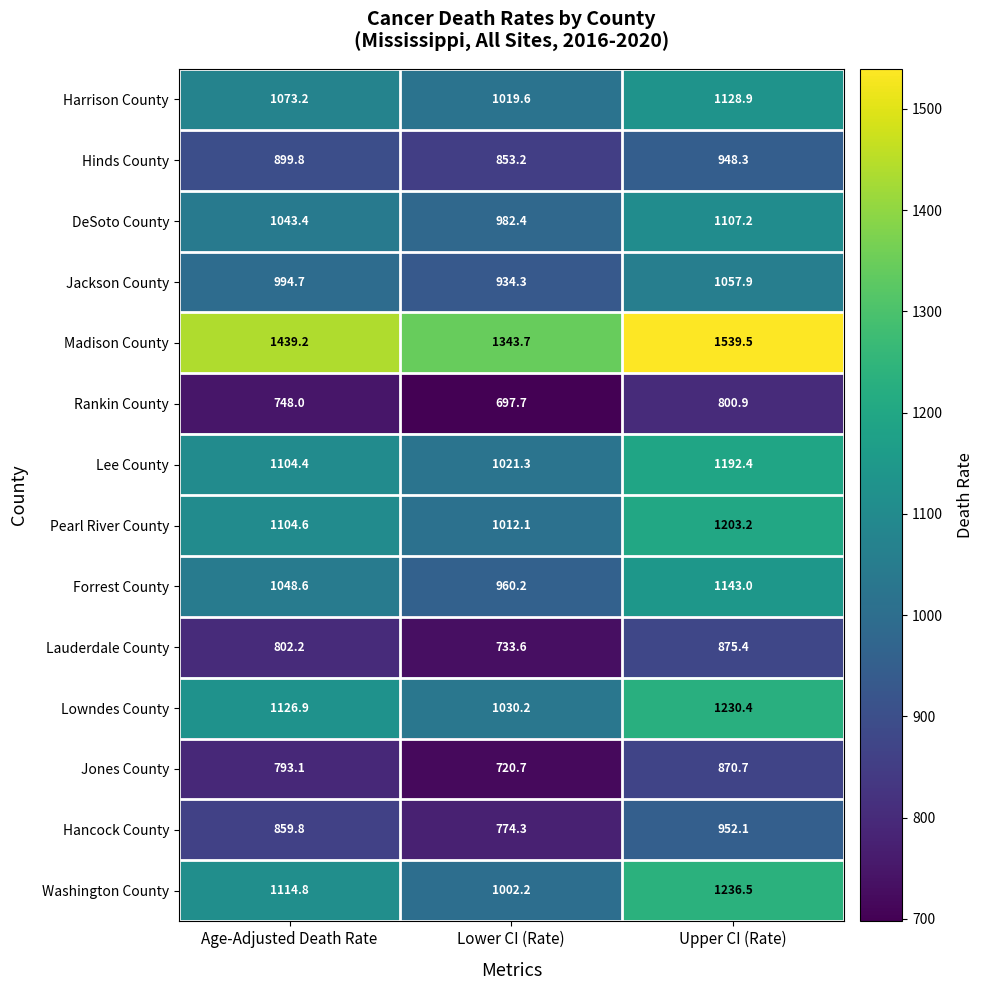

What is the average value of the Jackson County series?

995.6